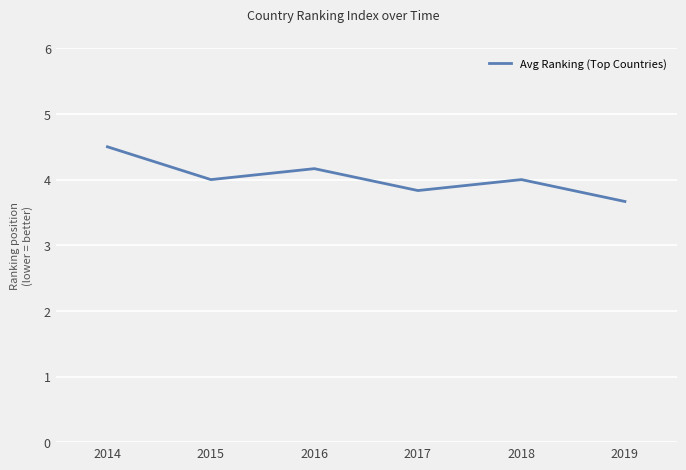

The chart shows a value of 5.9 at 2019. True or false?

False